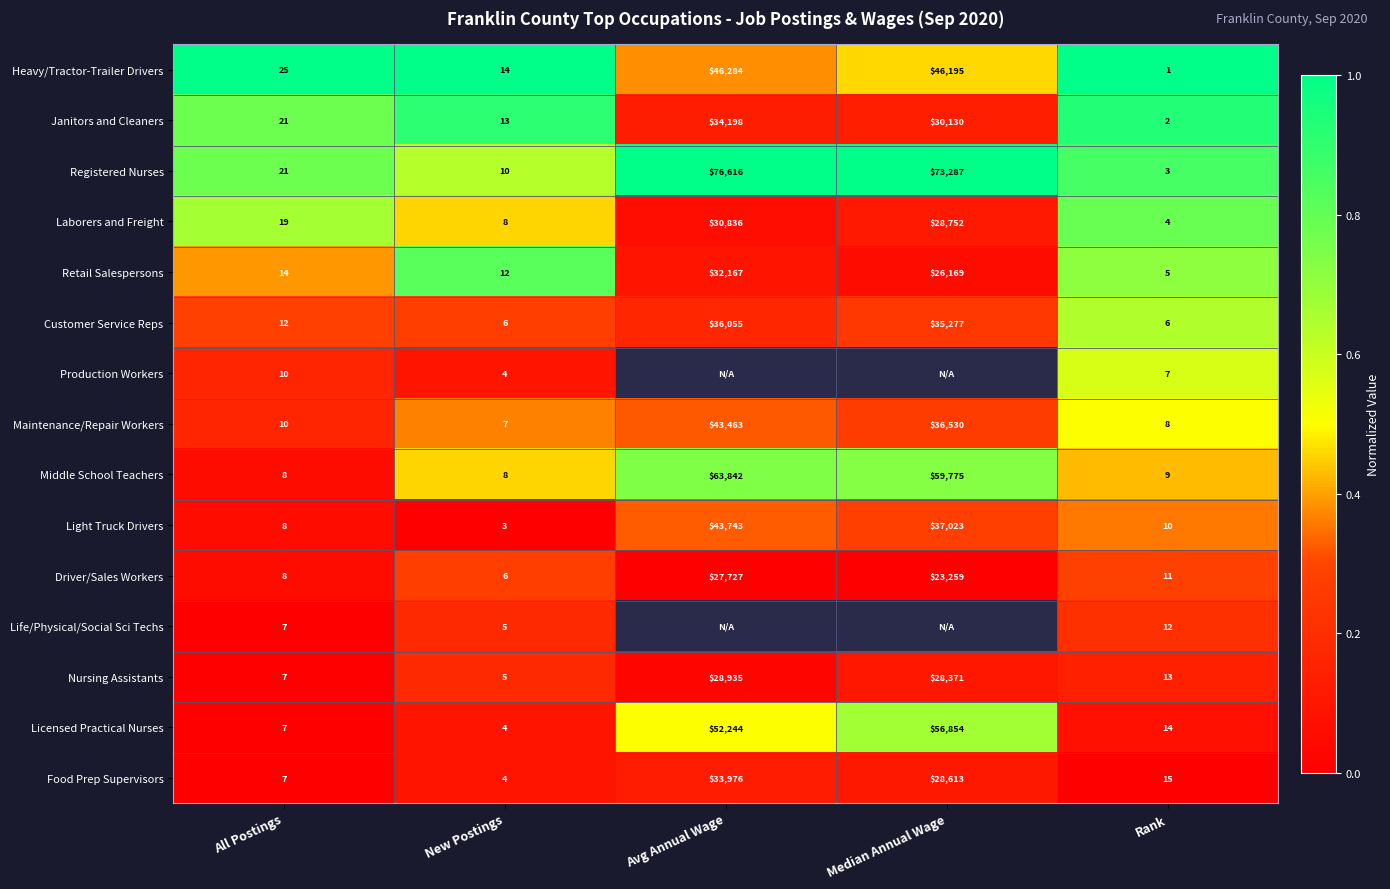

How many values in the Driver/Sales Workers series are below 11?

2